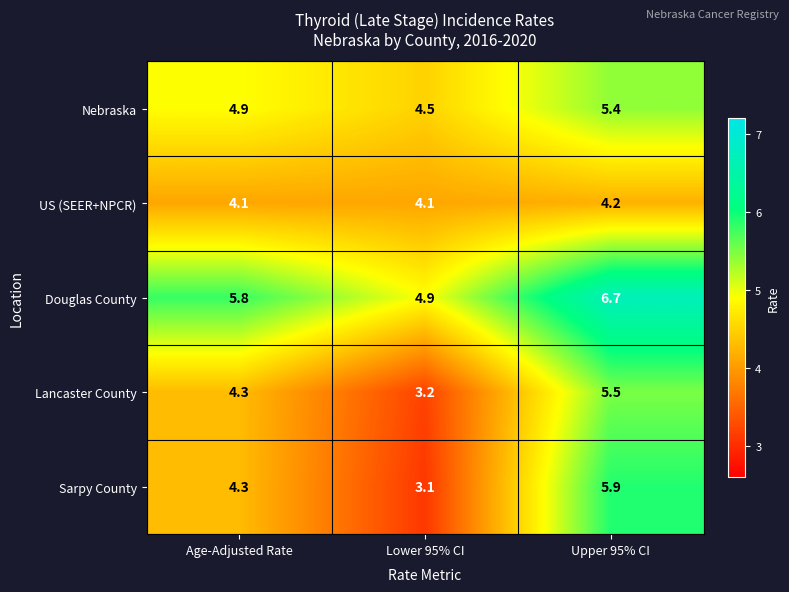

What is the sum of the Douglas County values at Age-Adjusted Rate and Lower 95% CI?

10.7